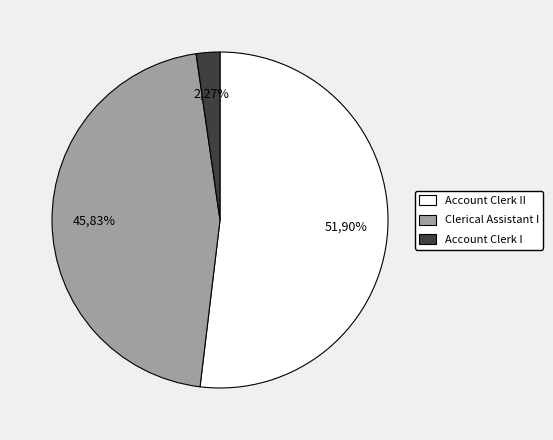

True or false: Account Clerk II accounts for 52% of the total.

True